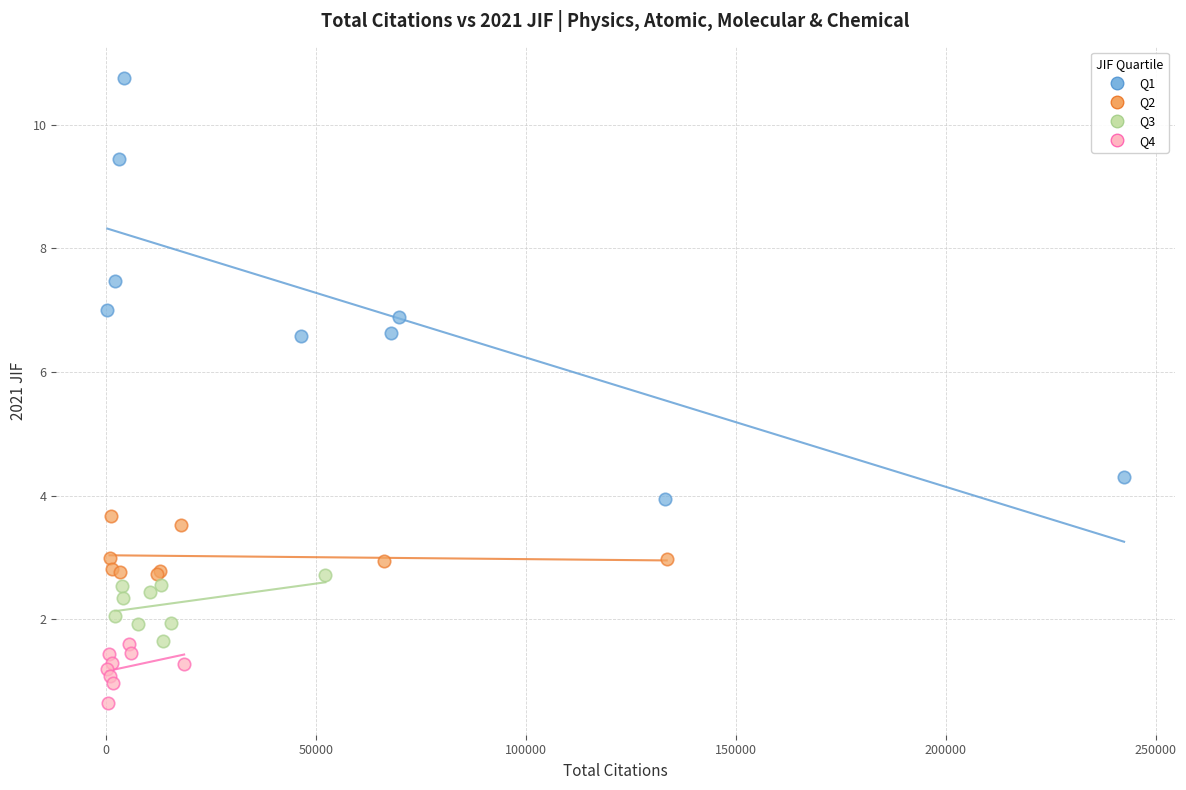

Which series contains the highest Y value?

Q1